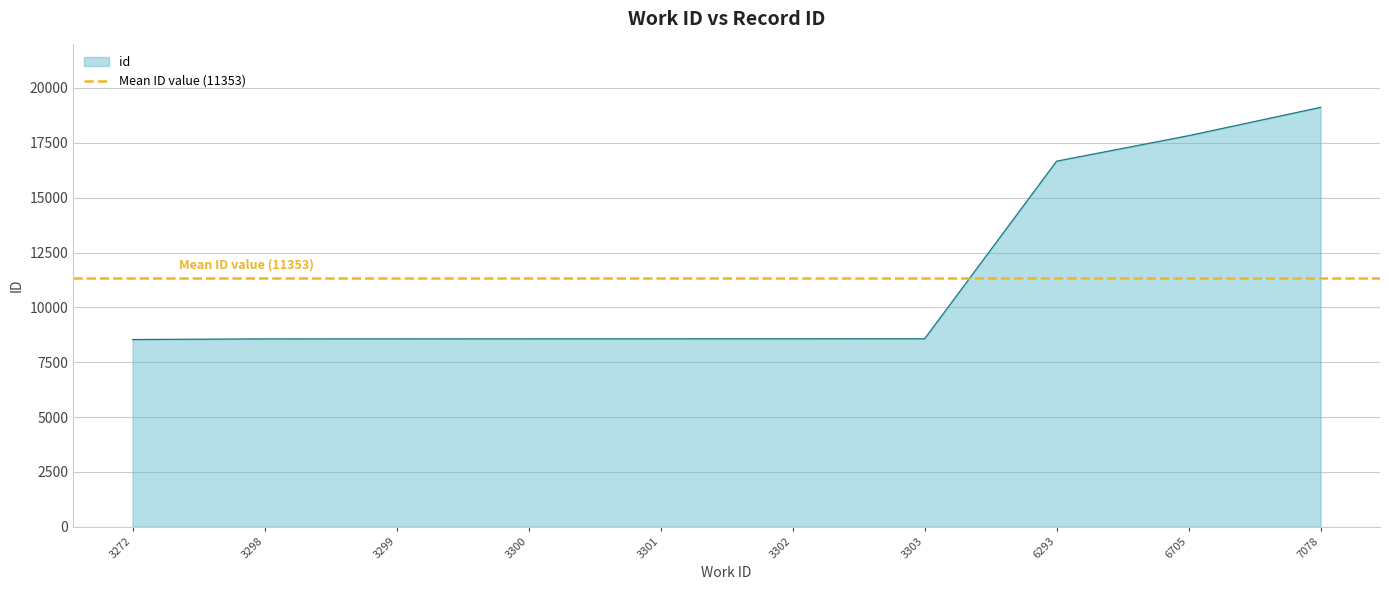

Count the number of data series in this chart.

1